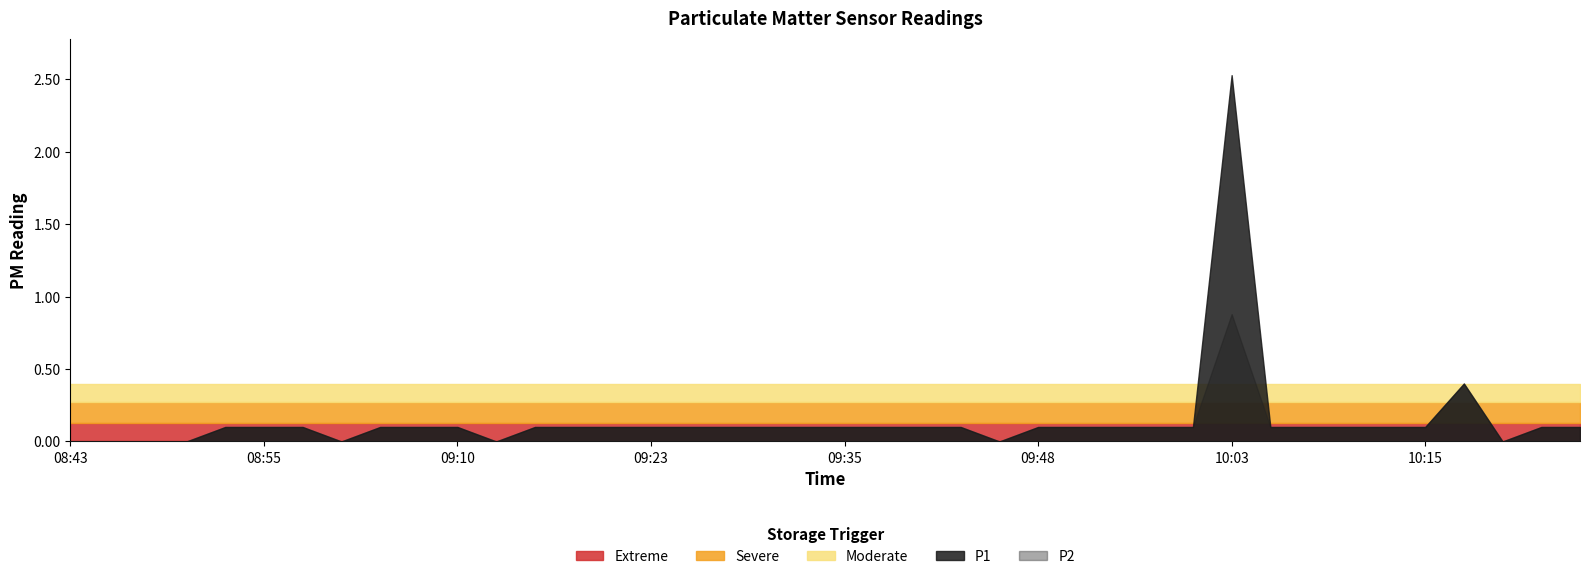

Reading left to right, what are all the values shown in this chart?

P1: 0.0	0.0	0.0	0.0	0.1	0.1	0.1	0.0	0.1	0.1	0.1	0.0	0.1	0.1	0.1	0.1	0.1	0.1	0.1	0.1	0.1	0.1	0.1	0.1	0.0	0.1	0.1	0.1	0.1	0.1	2.5	0.1	0.1	0.1	0.1	0.1	0.4	0.0	0.1	0.1
P2: 0.0	0.0	0.0	0.0	0.1	0.1	0.1	0.0	0.1	0.1	0.1	0.0	0.1	0.1	0.1	0.1	0.1	0.1	0.1	0.1	0.1	0.1	0.1	0.1	0.0	0.1	0.1	0.1	0.1	0.1	0.9	0.1	0.1	0.1	0.1	0.1	0.4	0.0	0.1	0.1